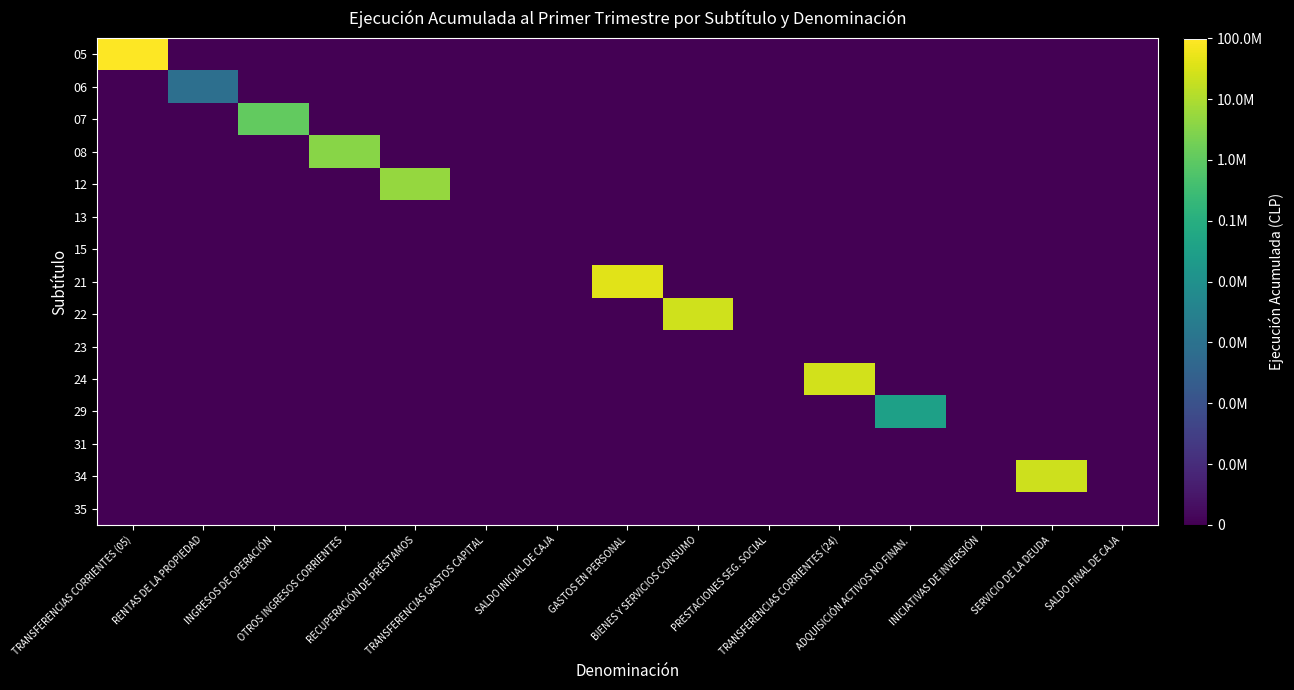

At how many categories does at least one series exceed 4?

9